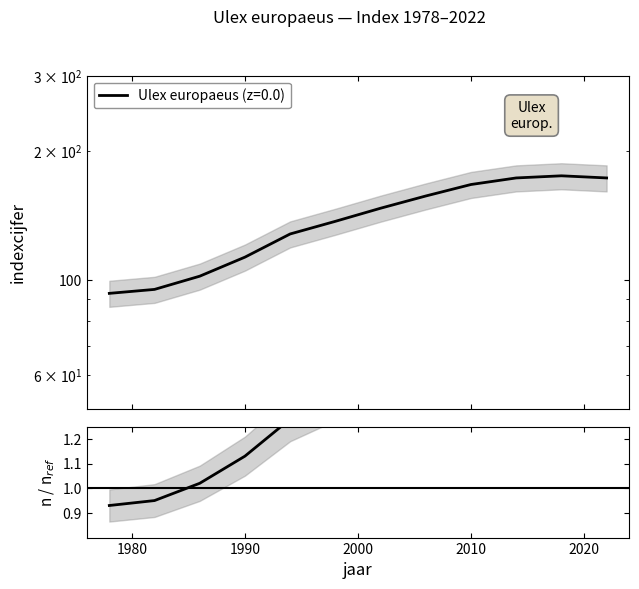

The chart shows a value of 0.9 at 2010. True or false?

False